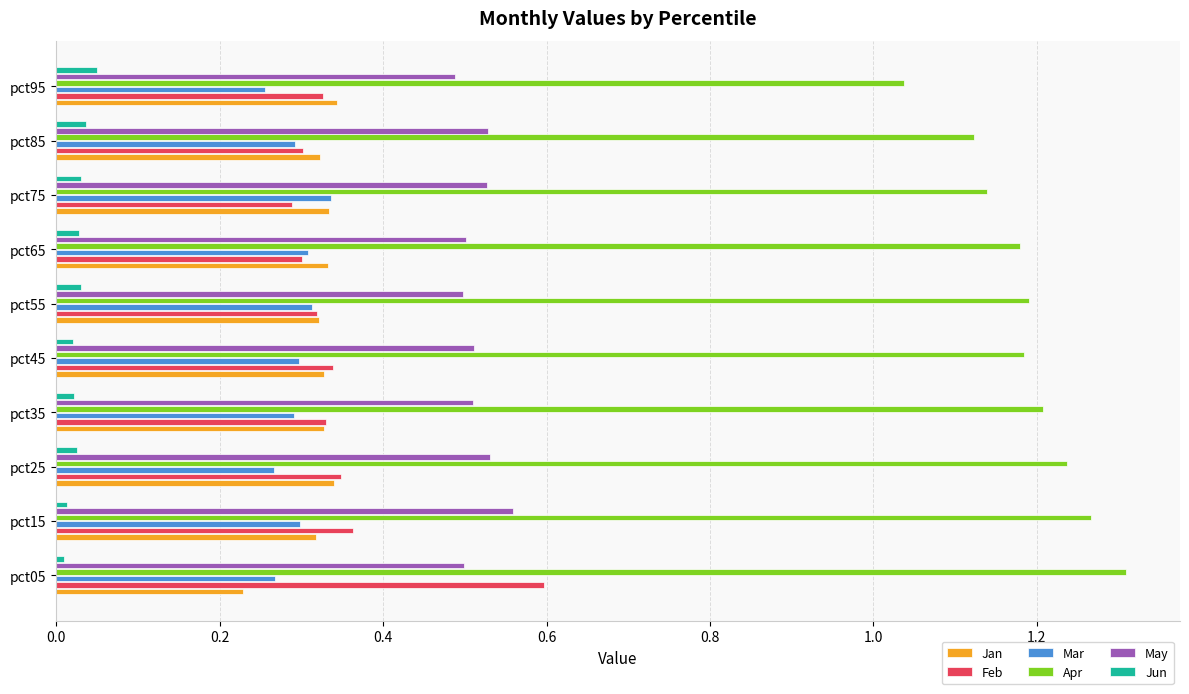

The value of Apr at pct85 is 0.4. True or false?

False